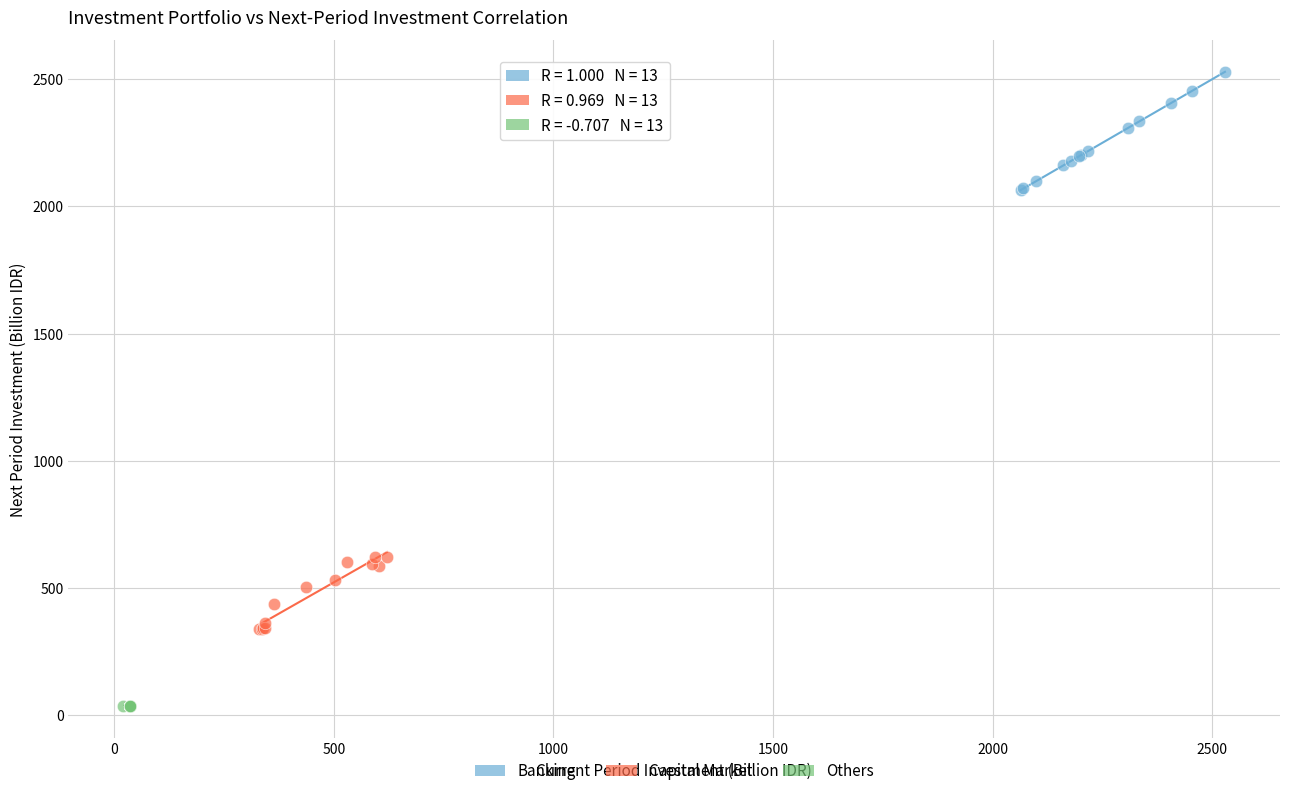

Which series has the largest Y range (max minus min)?

Banking